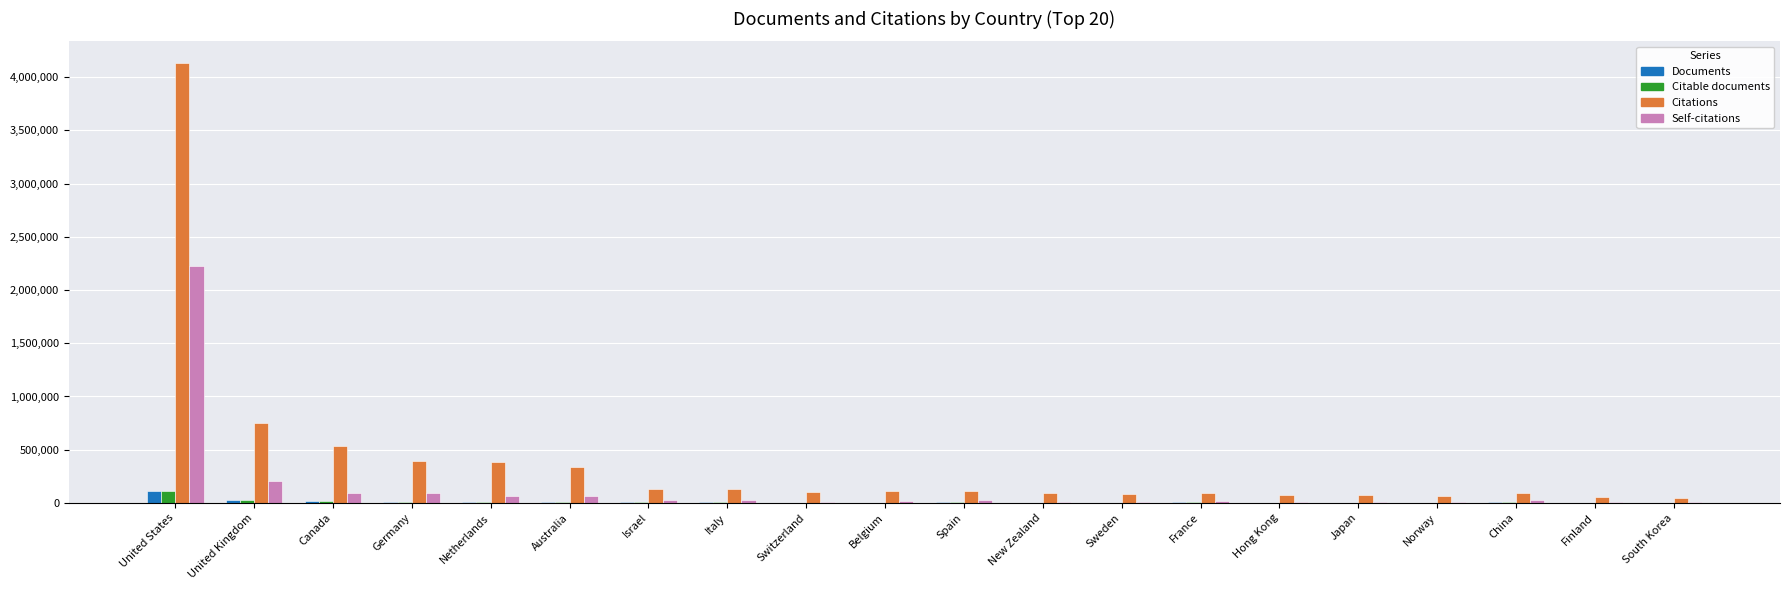

What is the sum of all Documents values?

245184